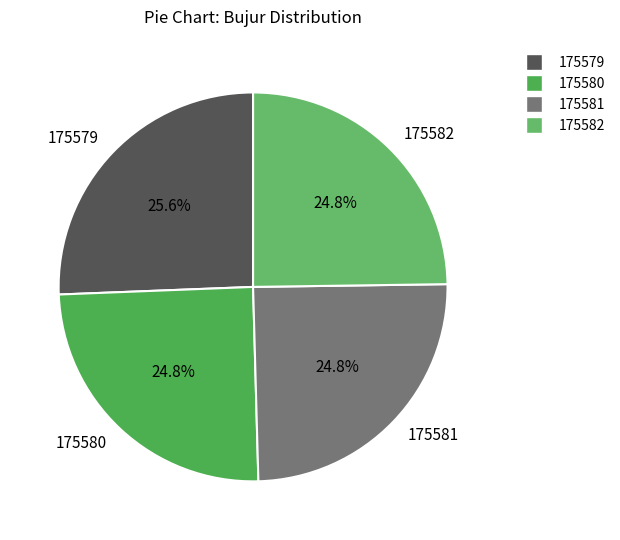

To the nearest percent, what is the difference between the largest and smallest slice percentages?

1%